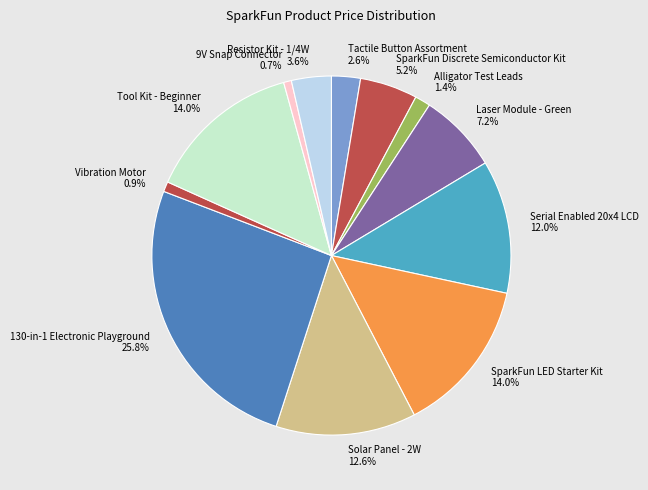

To the nearest percent, what is the combined percentage of 130-in-1 Electronic Playground and Solar Panel - 2W?

38%